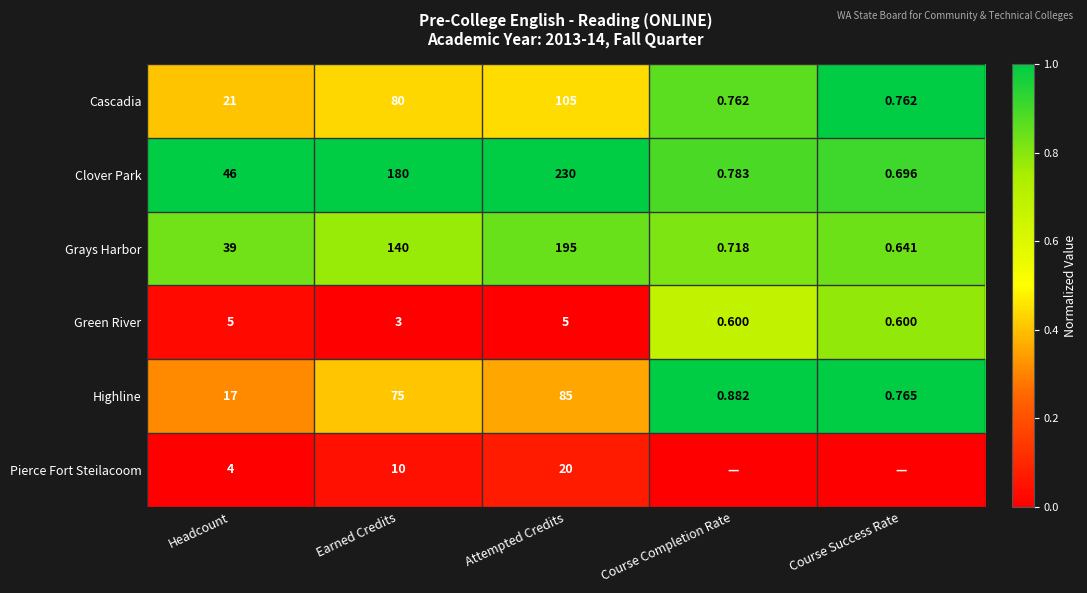

At Headcount, list the series in order from largest to smallest.

Clover Park, Grays Harbor, Cascadia, Highline, Green River, Pierce Fort Steilacoom